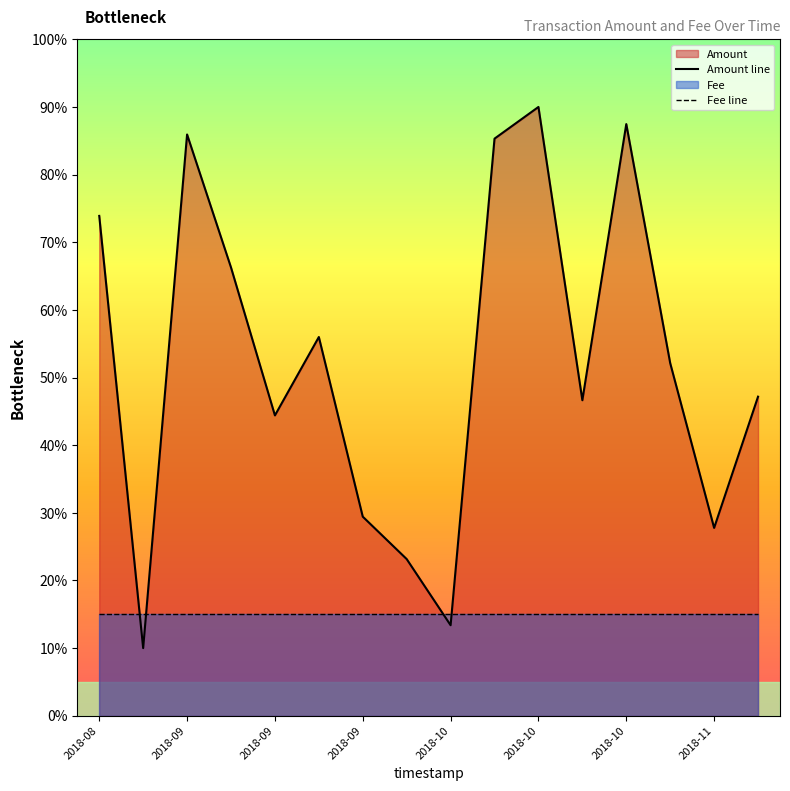

What is the total value across all series at 2018-08?

0.9